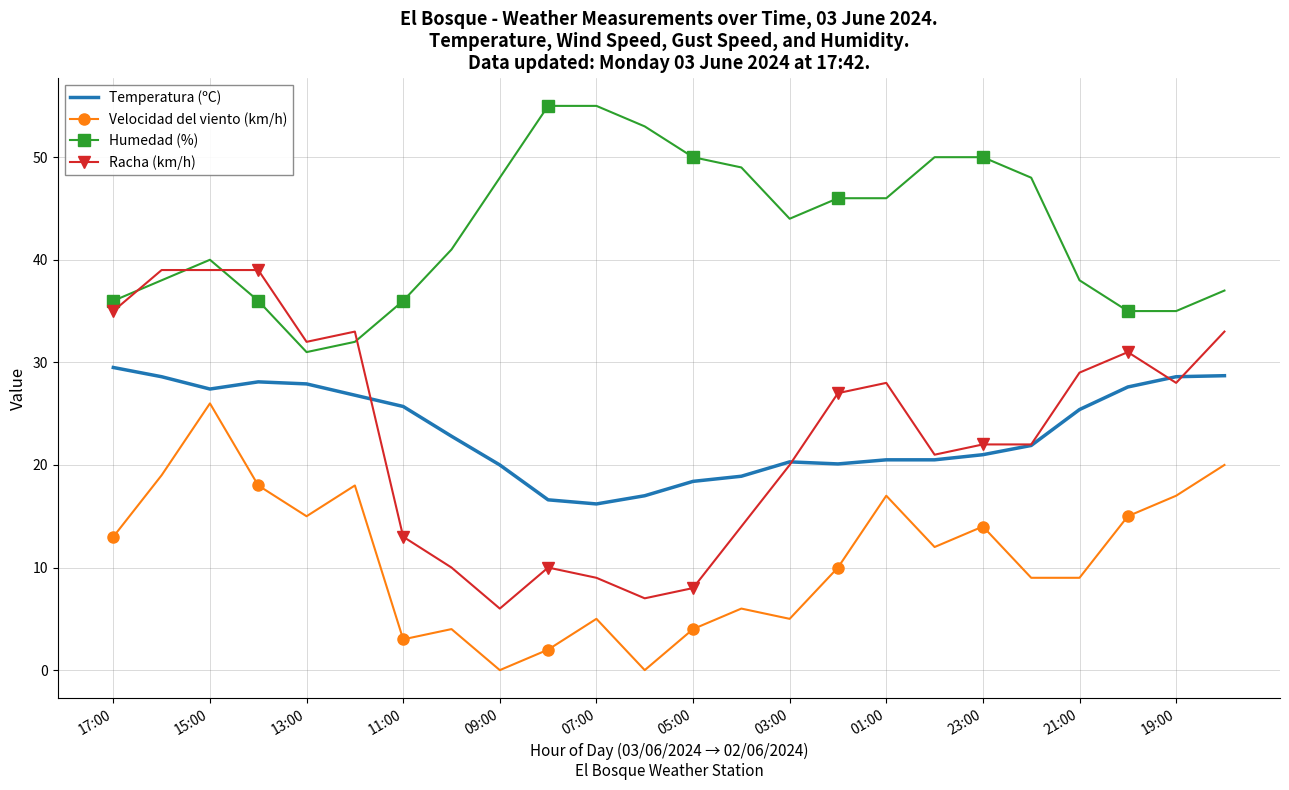

Which series has the widest spread of values?

Racha (km/h)